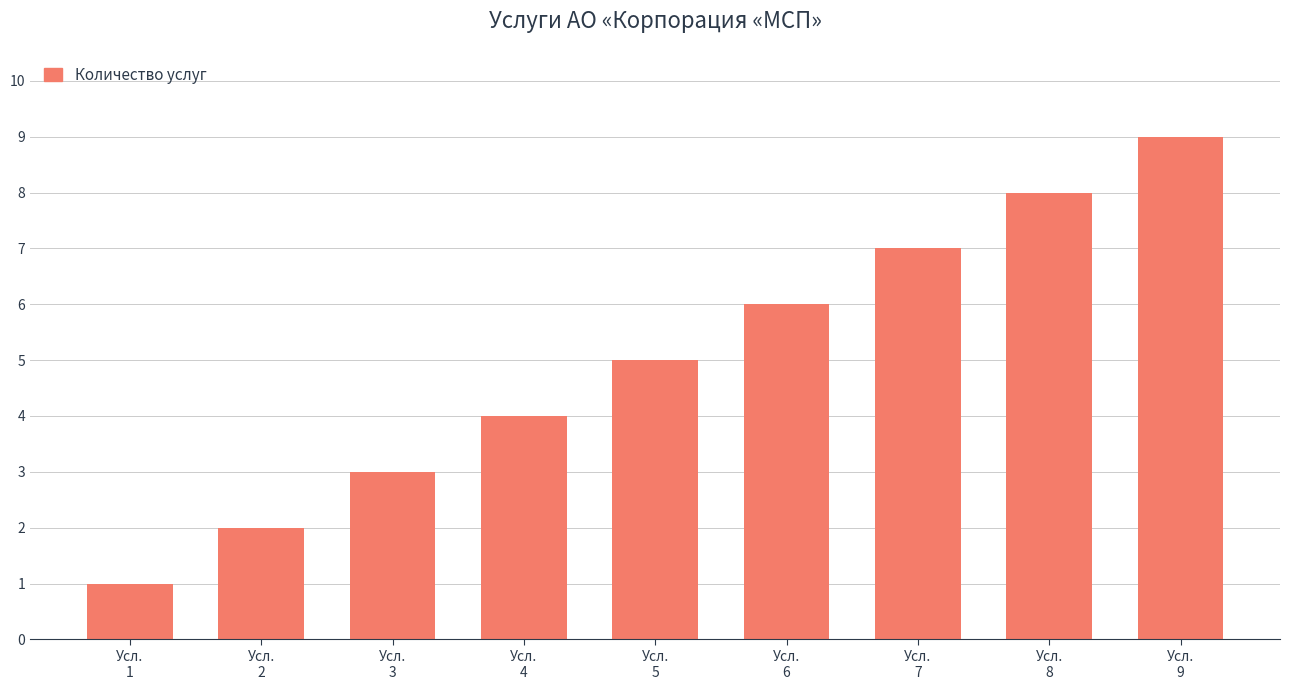

List the labels in order of value, smallest first.

Усл.
1, Усл.
2, Усл.
3, Усл.
4, Усл.
5, Усл.
6, Усл.
7, Усл.
8, Усл.
9